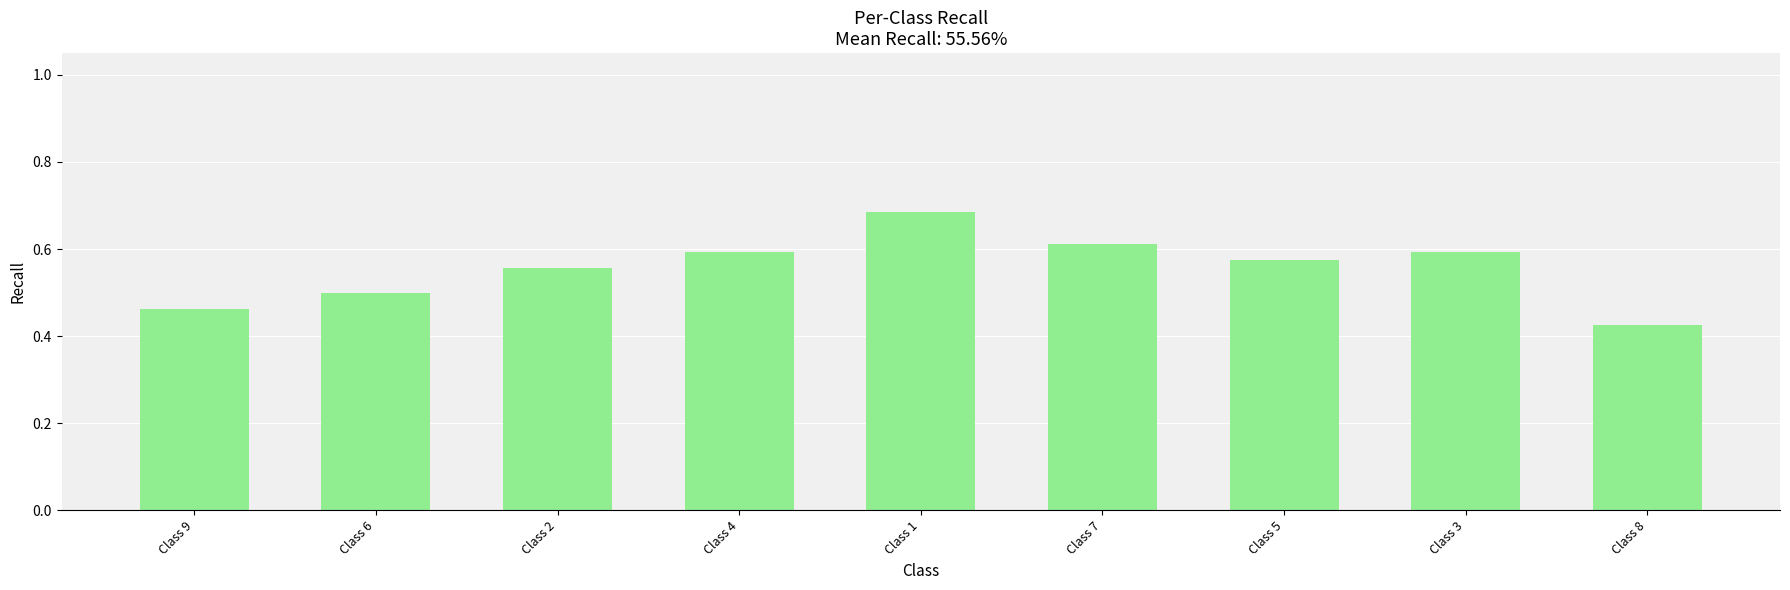

What is the sum of the values at Class 7 and Class 3?

1.2